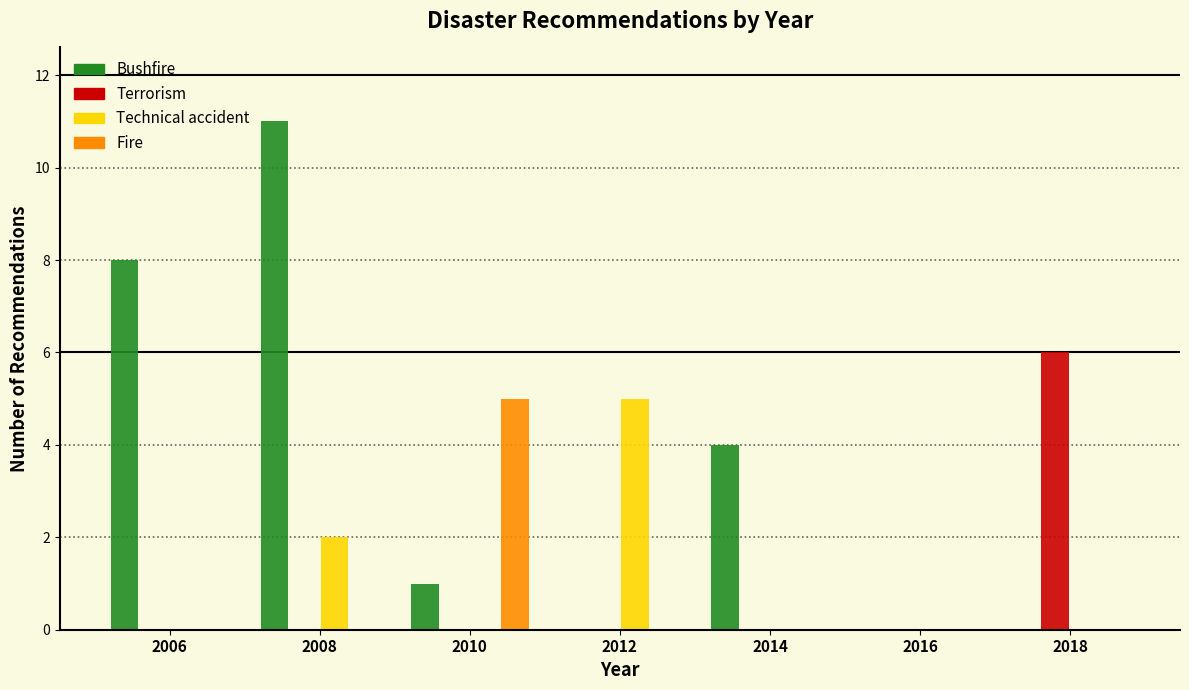

In the Terrorism series, which range on the x-axis has the tallest bar?

2017 to 2019